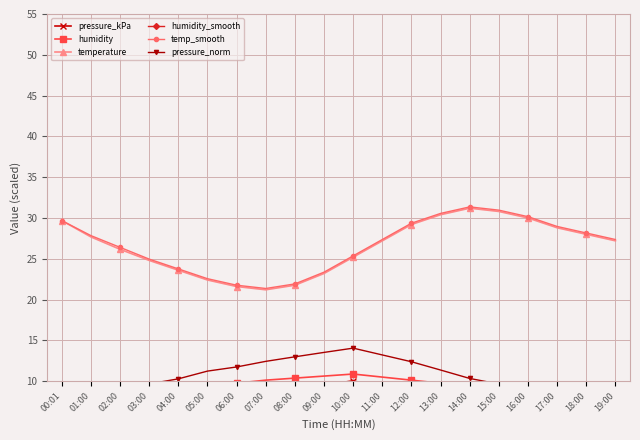

What is the total value across all series at 02:00?

140.6